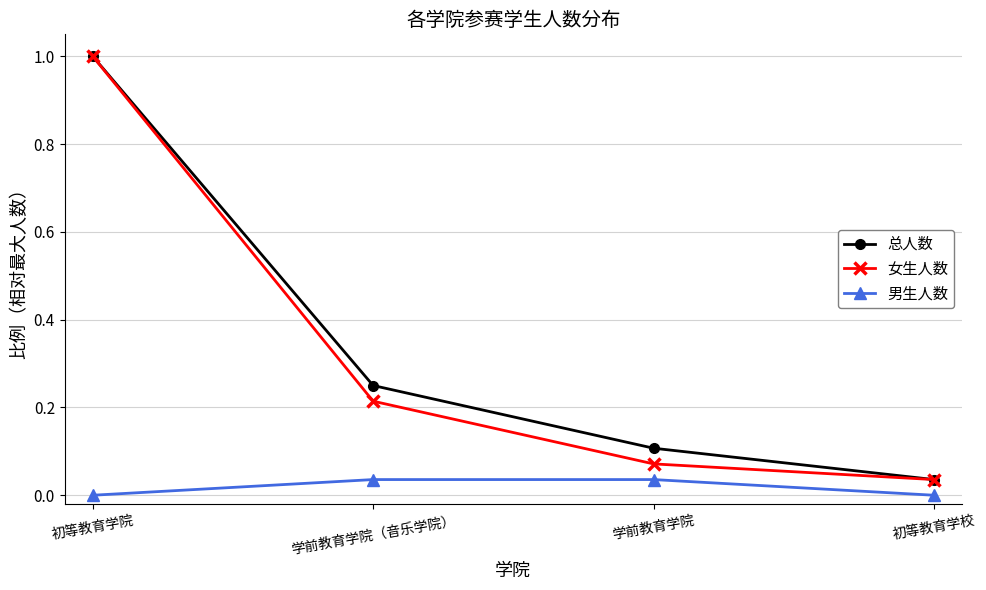

The 总人数 series shows 1.0 at 初等教育学院. True or false?

True